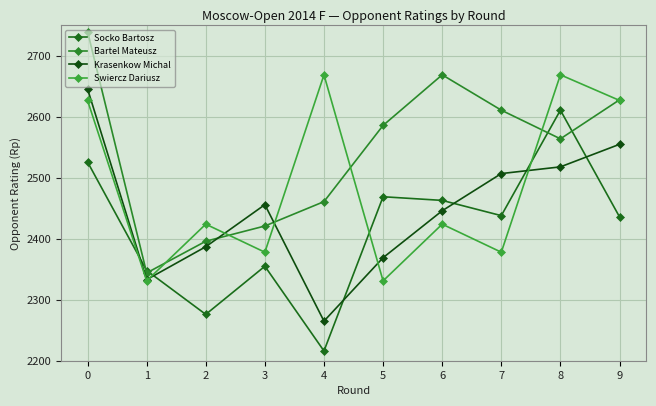

The value of Socko Bartosz at 5 is 3678. True or false?

False